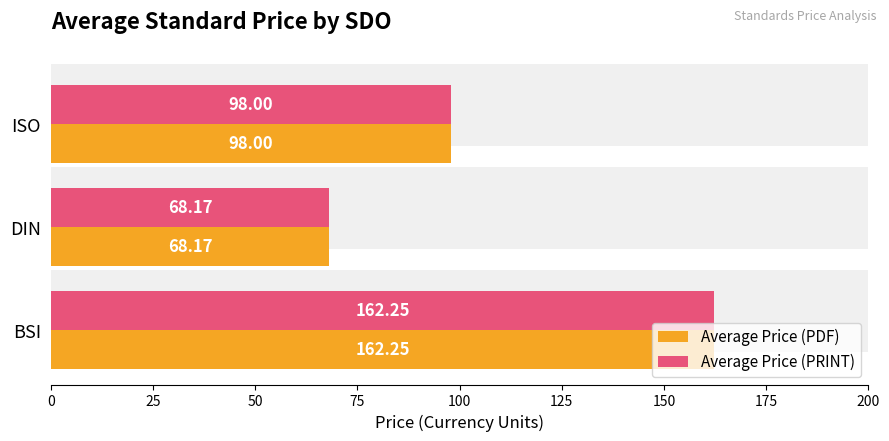

What is the approximate value of Average Price (PDF) at ISO?

98.0